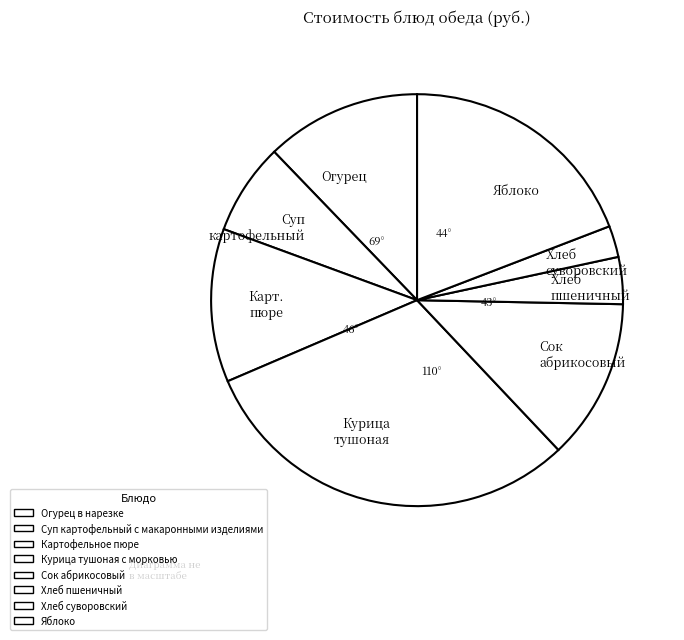

Combined, do Карт. пюре and Хлеб суворовский account for over 50%?

No